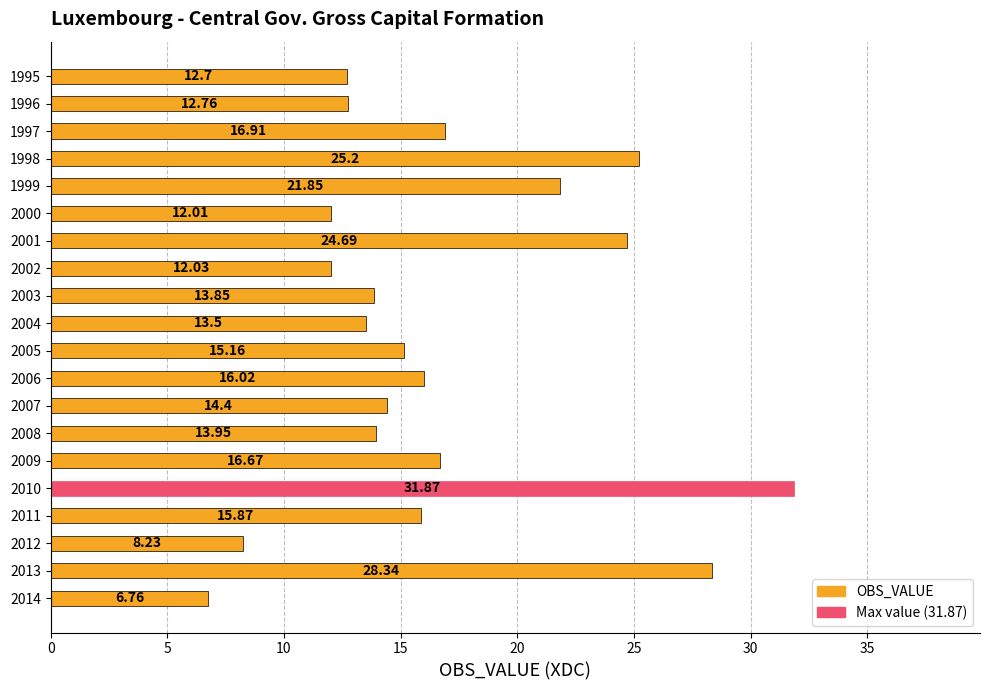

What is the sum of all values?

332.8